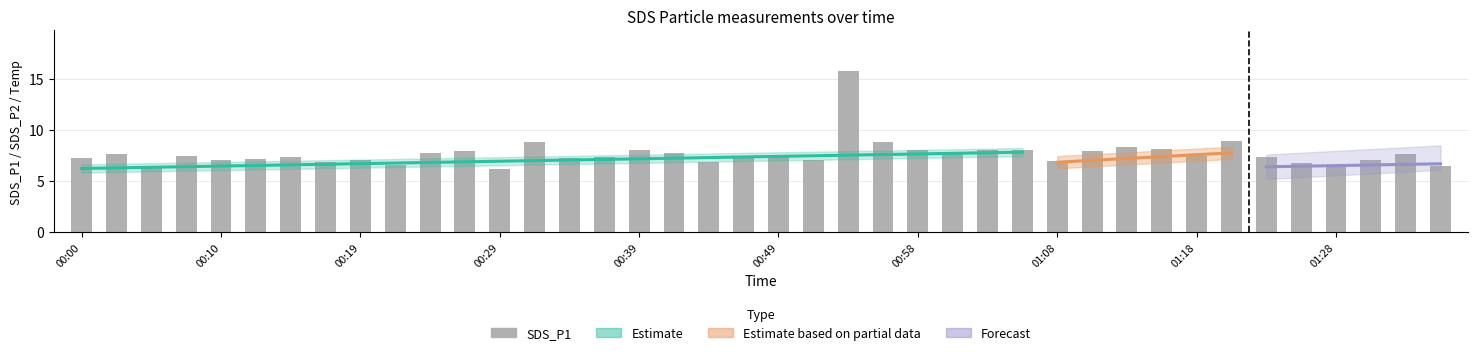

Which series changed the most between 01:03 and 01:21?

SDS_P1